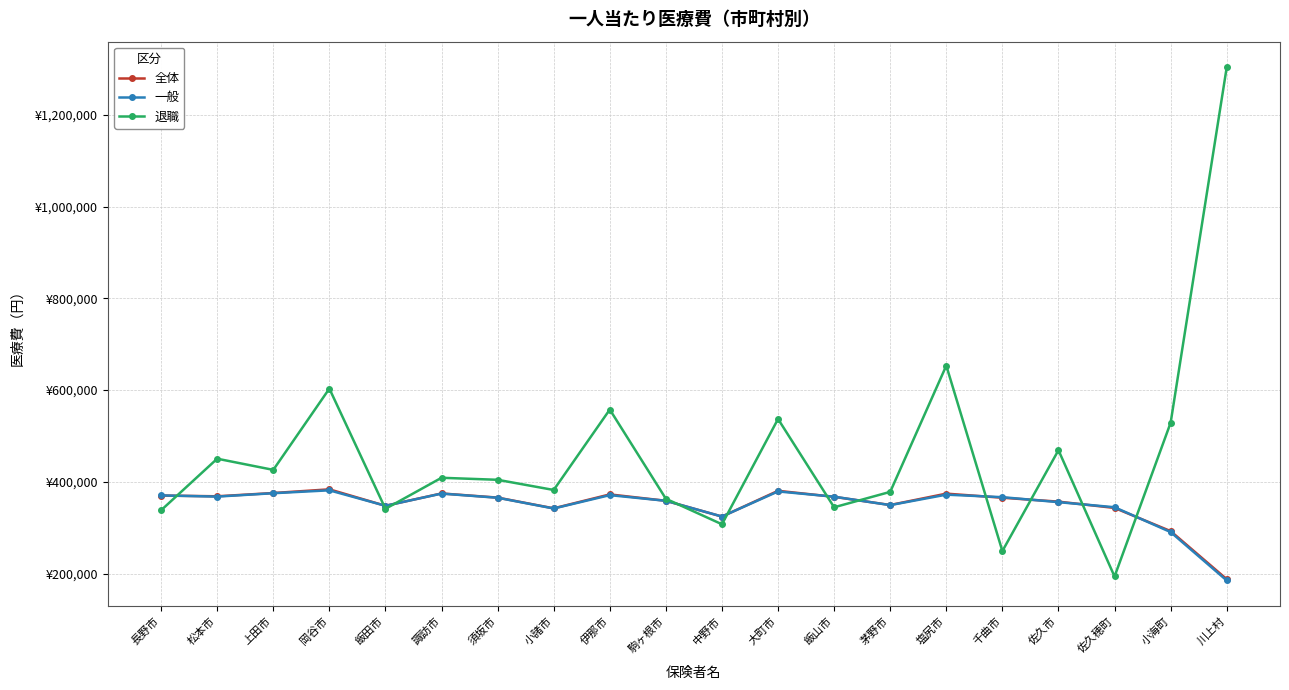

Reading left to right, list all the values displayed in this chart.

全体: 長野市=370075	松本市=368453	上田市=375542	岡谷市=383607	飯田市=347692	諏訪市=374628	須坂市=365591	小諸市=342173	伊那市=372548	駒ヶ根市=358634	中野市=324217	大町市=380364	飯山市=367285	茅野市=349440	塩尻市=374218	千曲市=365278	佐久市=356793	佐久穂町=343060	小海町=292554	川上村=187711
一般: 長野市=370329	松本市=367760	上田市=375160	岡谷市=381456	飯田市=347758	諏訪市=374346	須坂市=365249	小諸市=341866	伊那市=370973	駒ヶ根市=358595	中野市=324342	大町市=379012	飯山市=367559	茅野市=349217	塩尻市=372008	千曲市=366514	佐久市=355669	佐久穂町=344566	小海町=290432	川上村=184938
退職: 長野市=338021	松本市=450382	上田市=426020	岡谷市=603173	飯田市=341168	諏訪市=408801	須坂市=404404	小諸市=382201	伊那市=557523	駒ヶ根市=363058	中野市=307444	大町市=536962	飯山市=344474	茅野市=378090	塩尻市=653289	千曲市=249054	佐久市=468911	佐久穂町=193634	小海町=528760	川上村=1303539